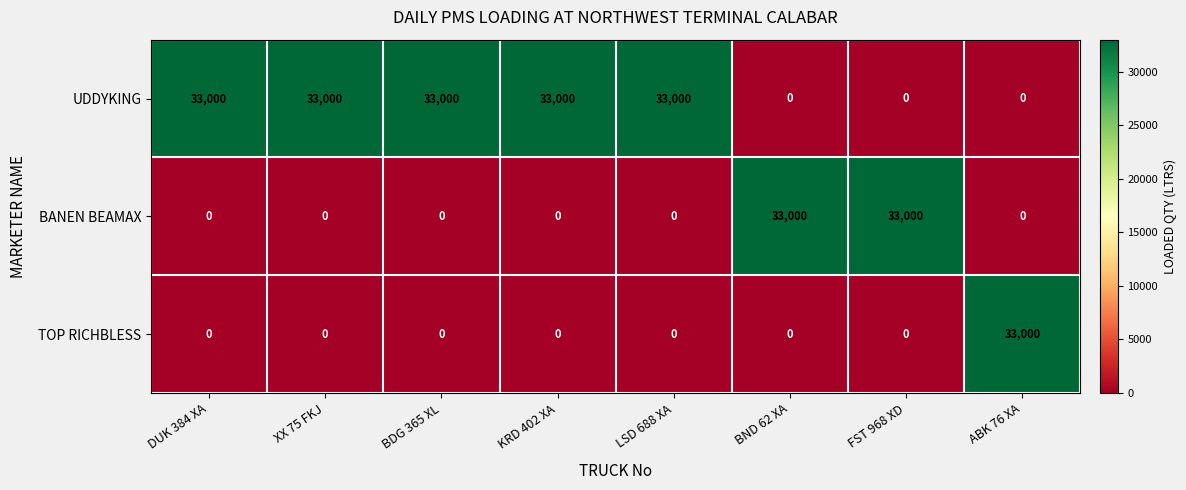

Reading left to right, list all the values displayed in this chart.

UDDYKING: 33000	33000	33000	33000	33000	0	0	0
BANEN BEAMAX: 0	0	0	0	0	33000	33000	0
TOP RICHBLESS: 0	0	0	0	0	0	0	33000